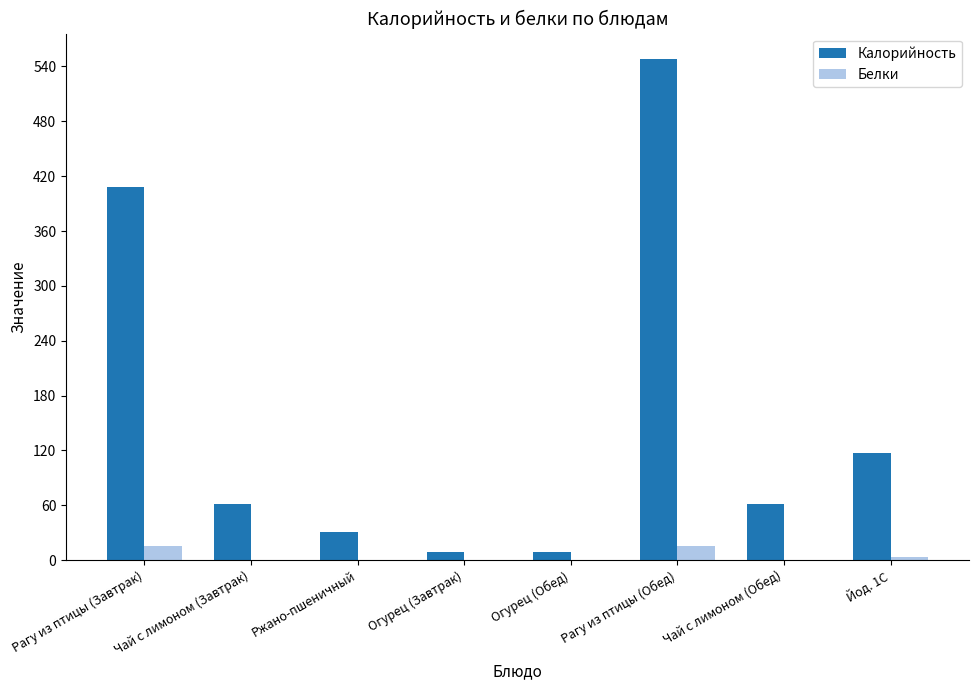

What is the sum of all Калорийность values?

1243.9